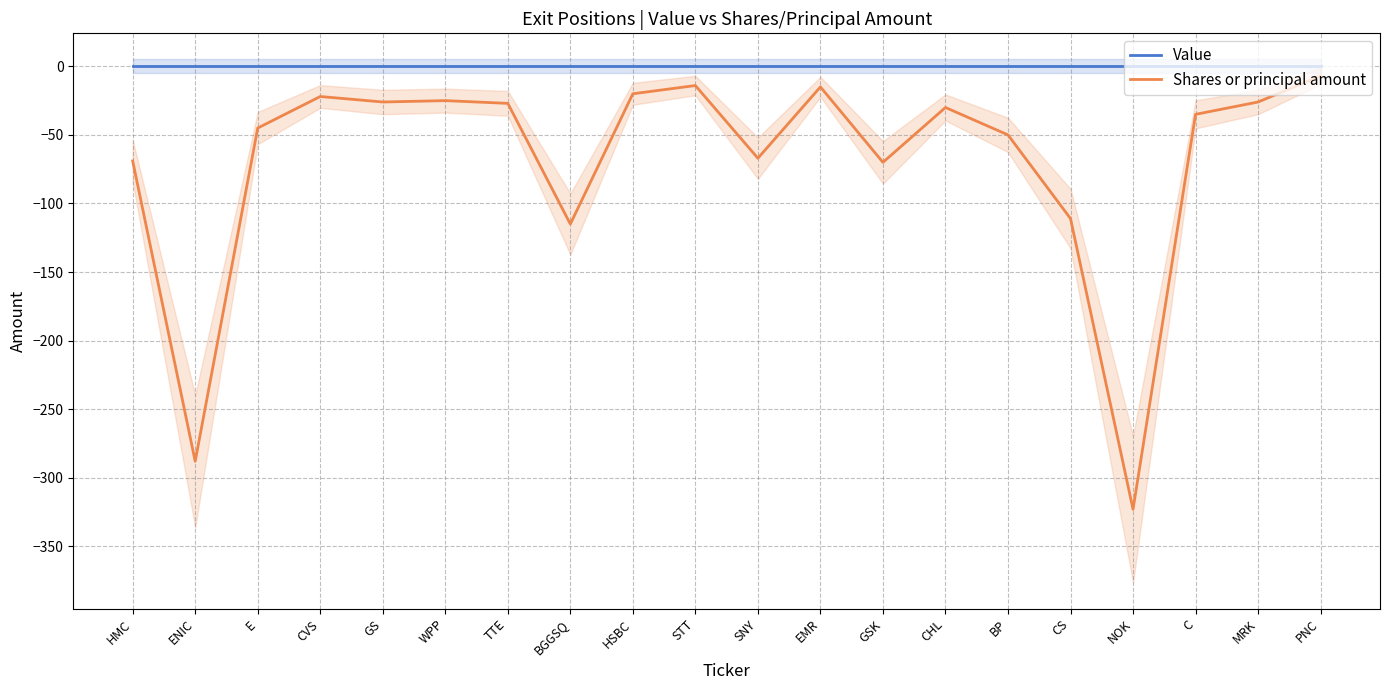

List the series in order of their peak value, lowest first.

Shares or principal amount, Value